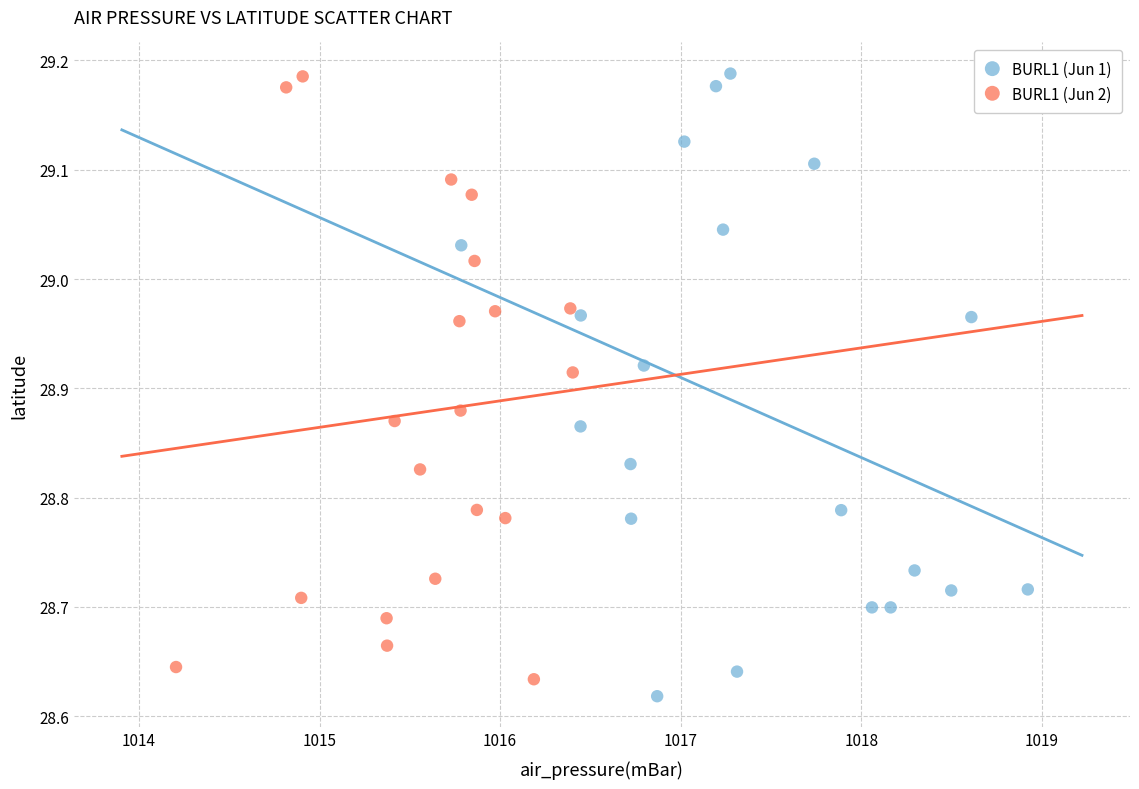

What are all the series names shown in the legend?

BURL1 (Jun 1), BURL1 (Jun 2)